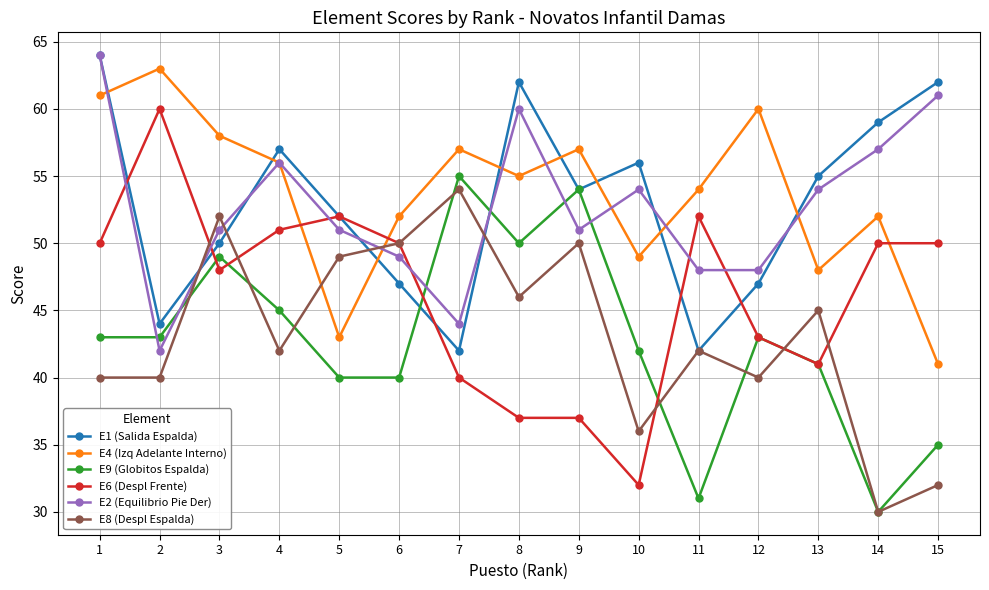

Rank the series at 8 from highest to lowest value.

E1 (Salida Espalda), E2 (Equilibrio Pie Der), E4 (Izq Adelante Interno), E9 (Globitos Espalda), E8 (Despl Espalda), E6 (Despl Frente)